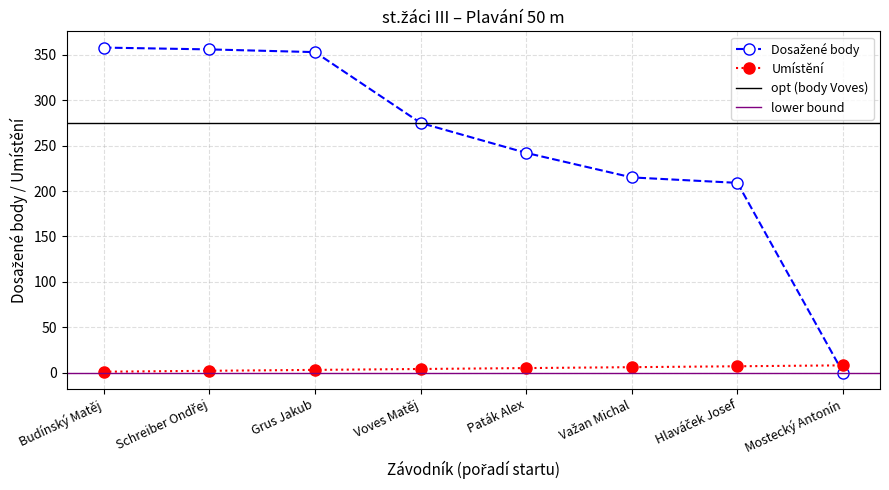

Which series has the largest total across all categories?

Dosažené body